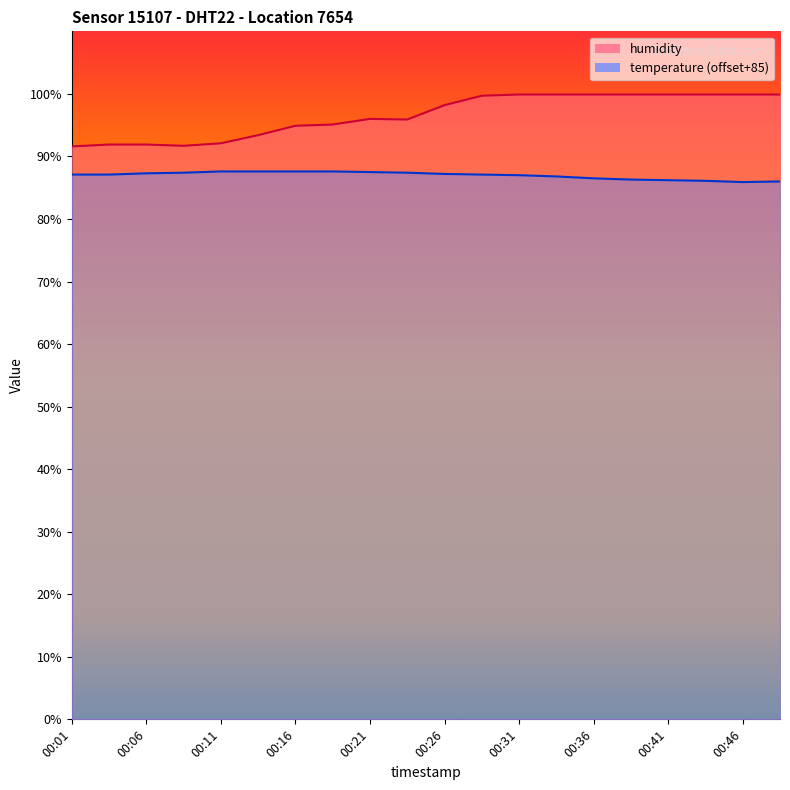

Between 00:21 and 00:44, which series saw the biggest shift?

humidity